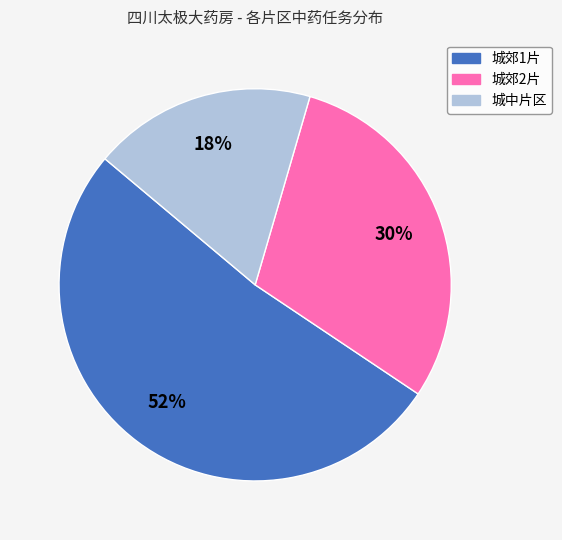

The 城中片区 slice represents 18% of the pie. True or false?

True